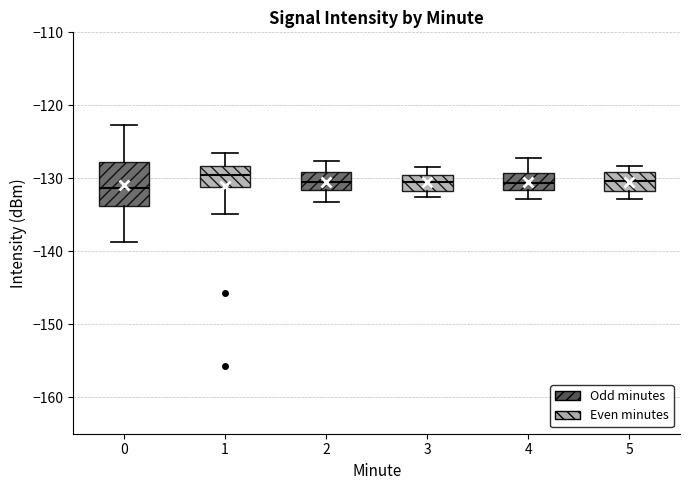

Reading left to right, read every box against the y-axis: the position of its median line, the range the box covers, and the ends of its whiskers. The values are not printed on the chart, so give them approximately, as read against the axis.

0: median -131, box -134 to -128, whiskers -139 to -123
1: median -129, box -131 to -128, whiskers -135 to -127
2: median -131, box -132 to -129, whiskers -133 to -128
3: median -130 (inside the box), box -132 to -130, whiskers -133 to -128
4: median -131, box -132 to -129, whiskers -133 to -127
5: median -130, box -132 to -129, whiskers -133 to -128